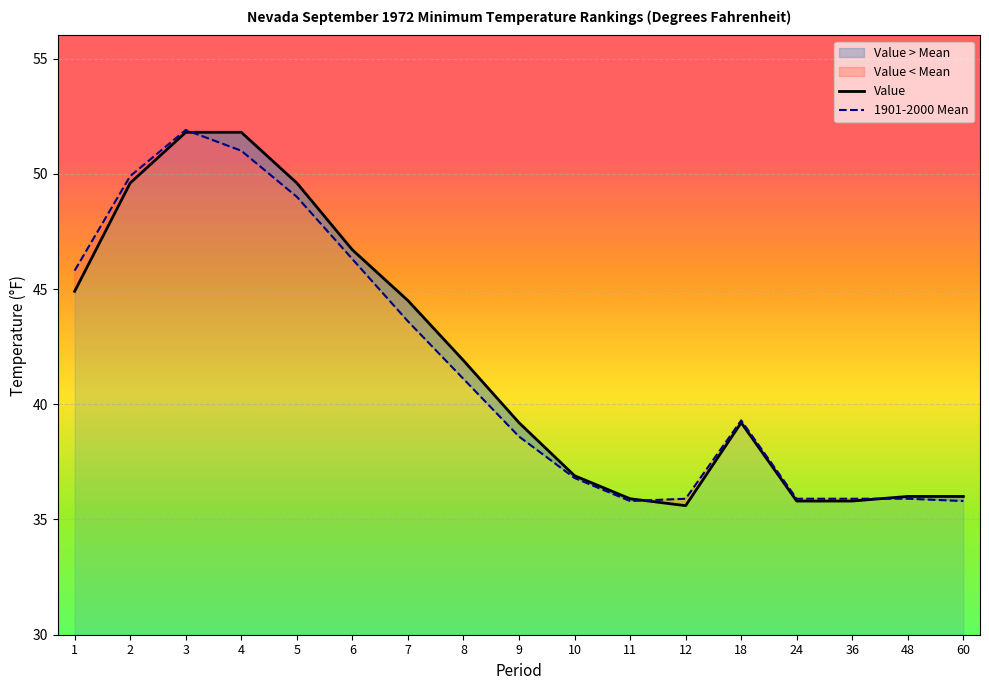

How many intersections are there between 1901-2000 Mean and Value?

3